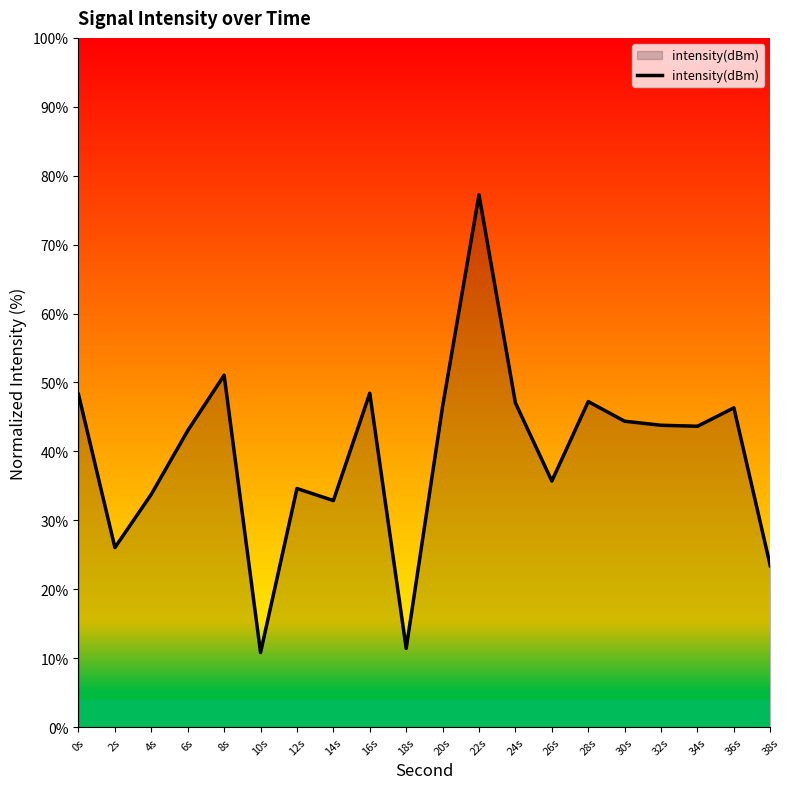

Is it true that the value at 16s is 69.0?

False